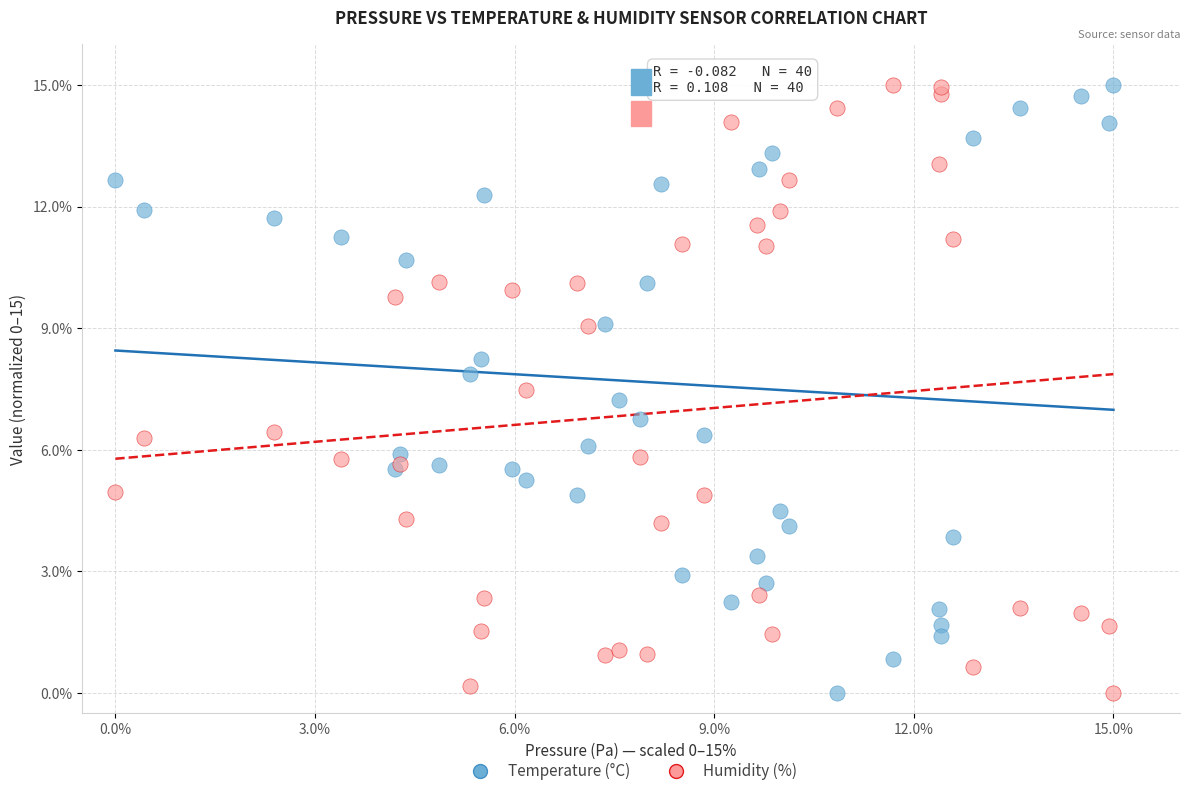

What is the X range (max minus min) for the scatter plot?

15.0